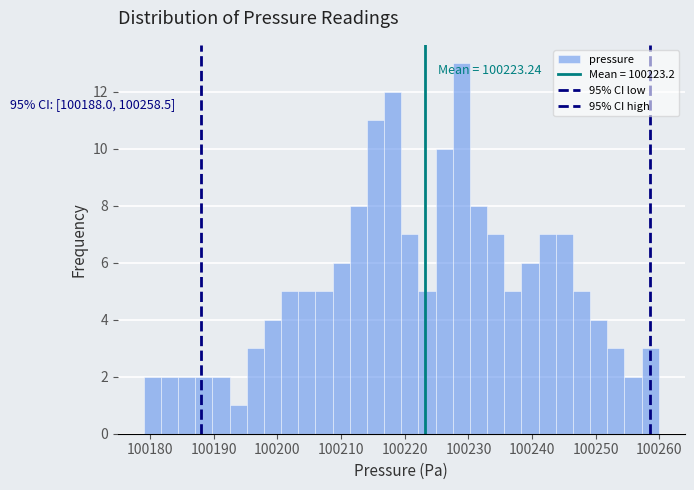

Around what value on the x-axis is the tallest bar? Give the approximate position of its centre, as read against the axis.

100229